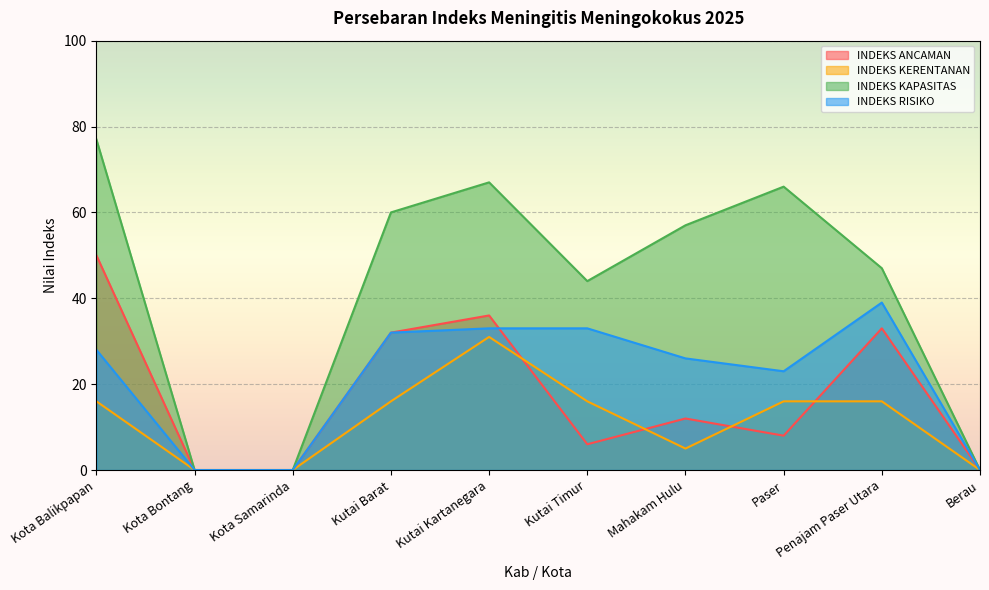

At which label does INDEKS ANCAMAN first exceed 12?

Kota Balikpapan